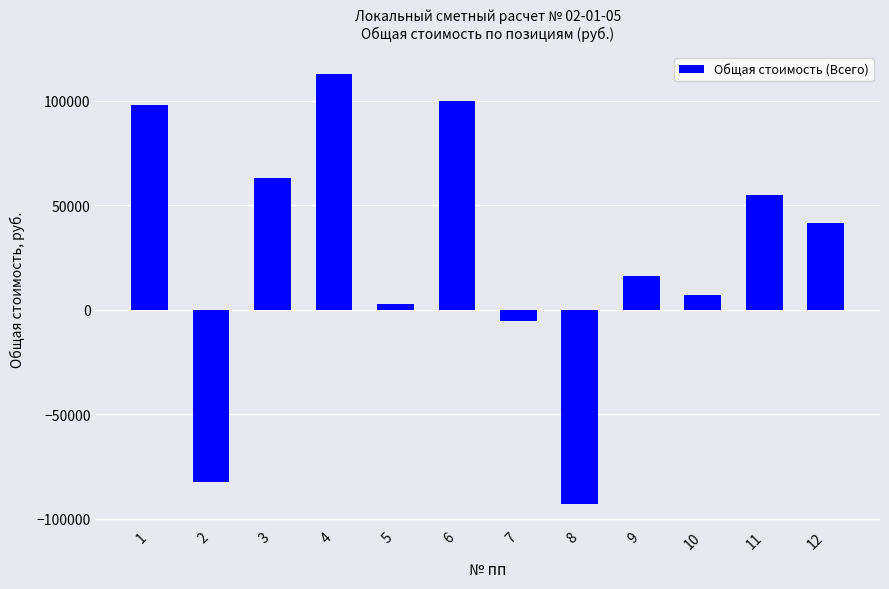

True or false: the data shows 16504 at 12.

False